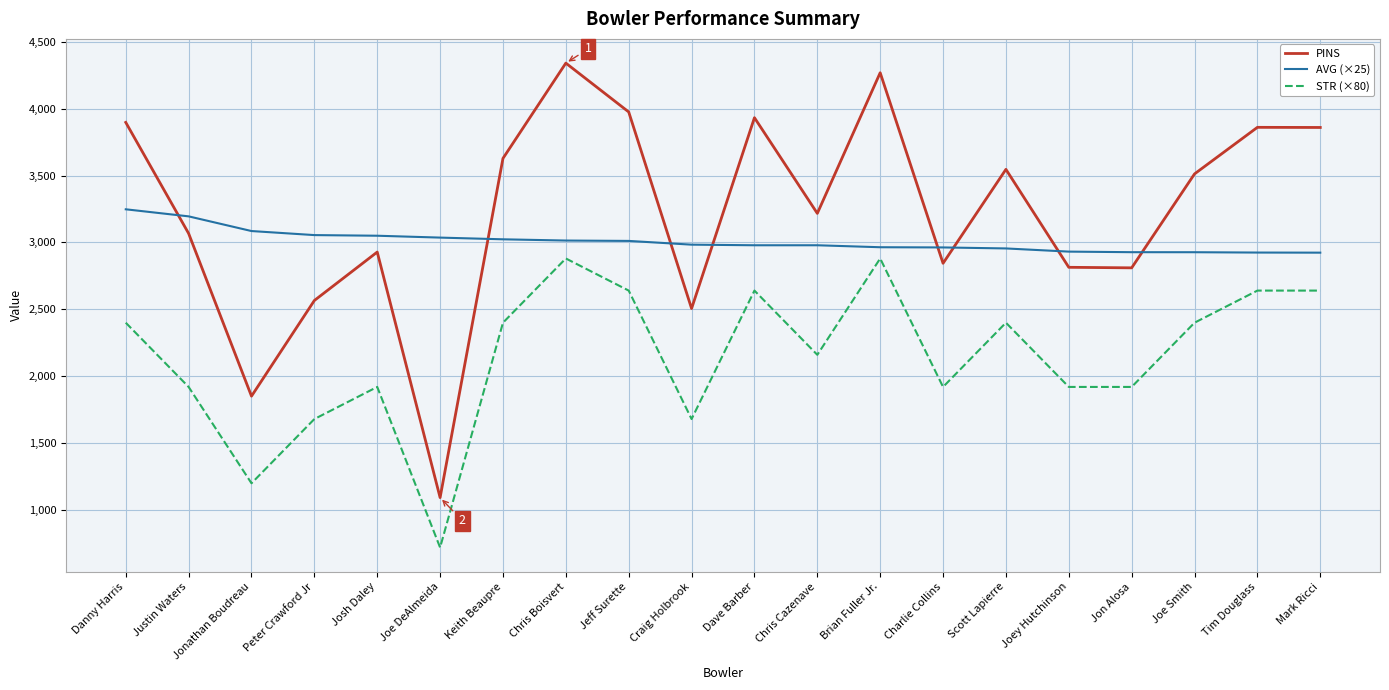

What is the approximate value of STR (×80) at Justin Waters?

1920.0